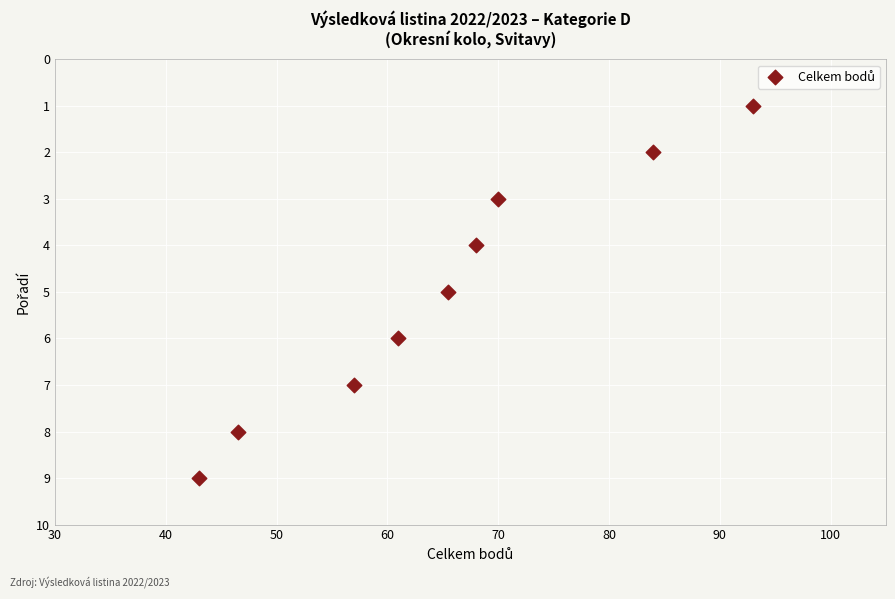

What is the average Y value?

5